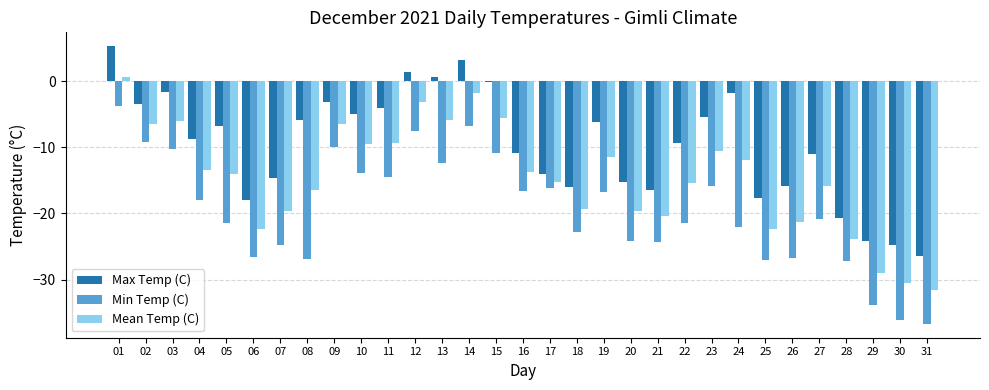

Which series has the largest range (max minus min)?

Min Temp (C)